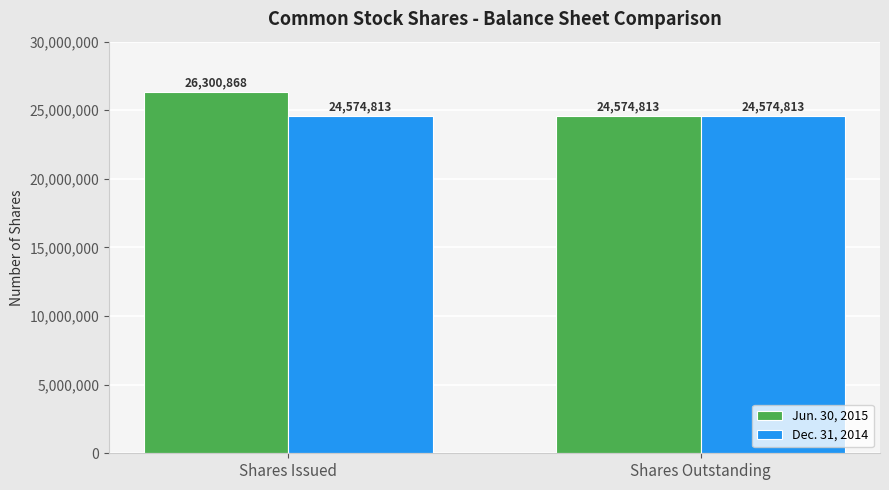

Which series has the widest spread of values?

Jun. 30, 2015